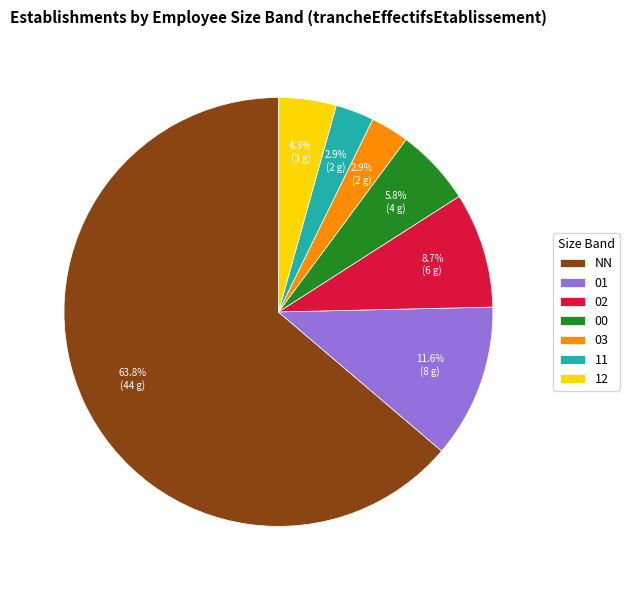

To the nearest percent, what percentage of the pie is 00?

6%